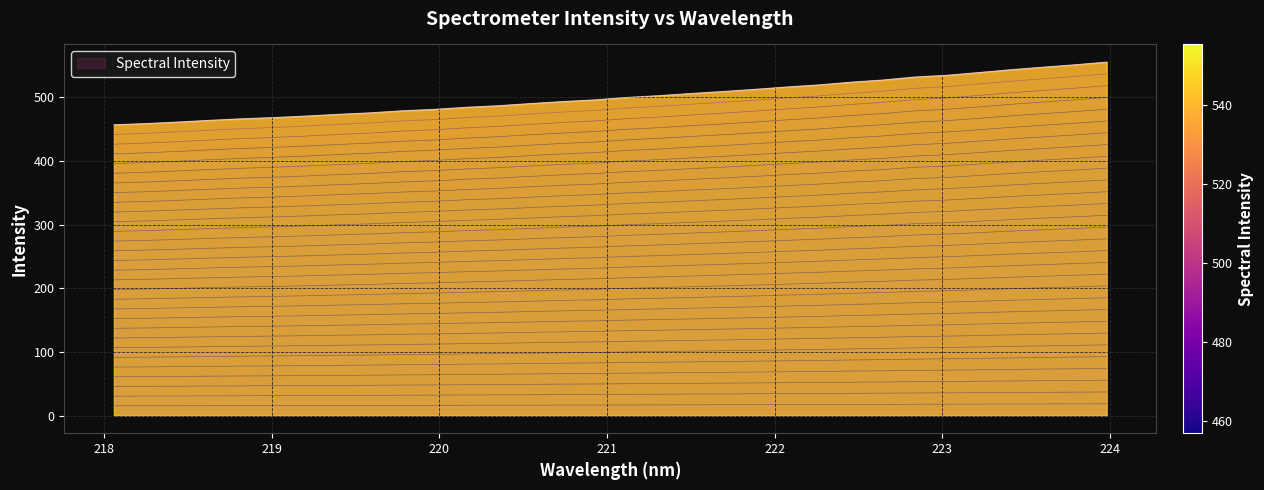

Which label corresponds to the smallest value in the chart?

218.0596